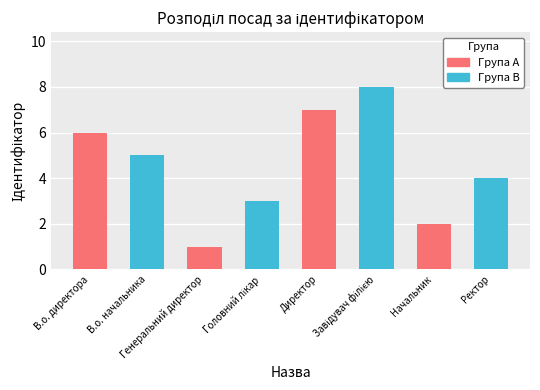

Approximately how many times larger is the value at Директор compared to В.о. начальника?

1.4